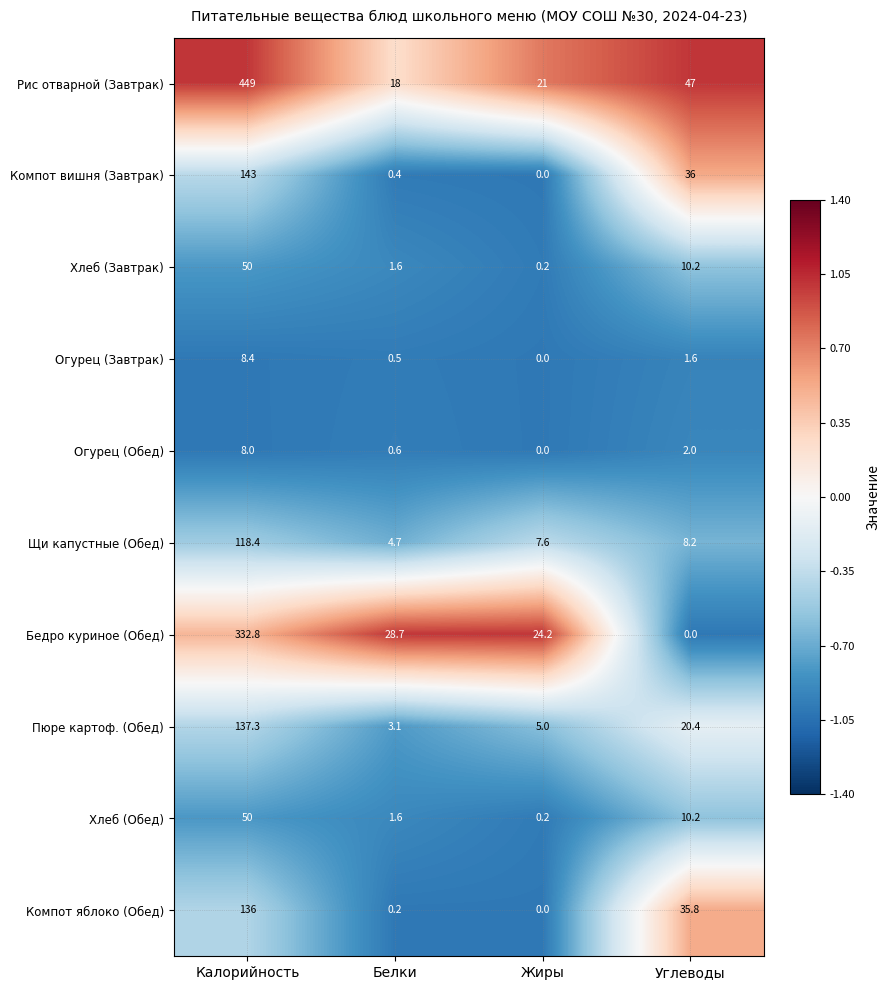

Between Калорийность and Углеводы, which series saw the biggest shift?

Рис отварной (Завтрак)